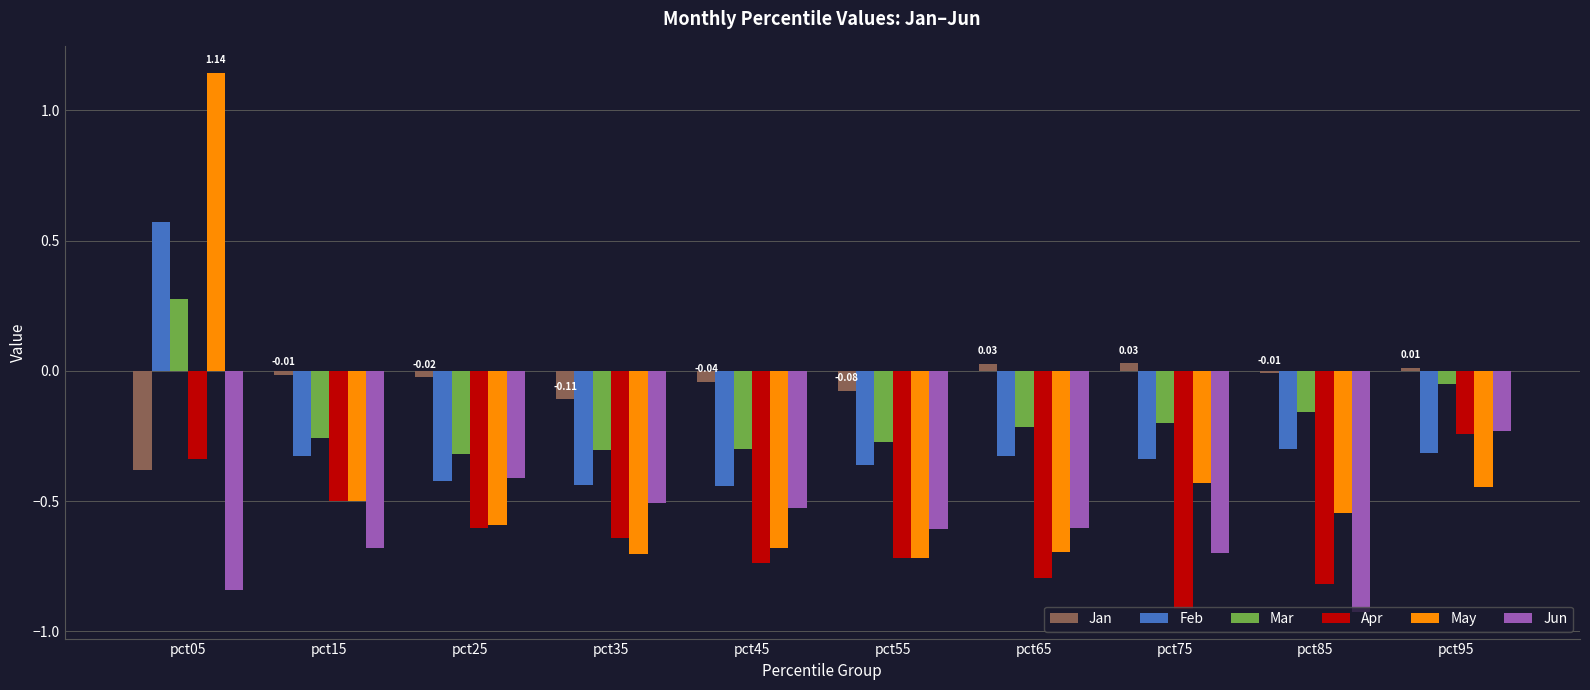

Which series has the largest range (max minus min)?

May